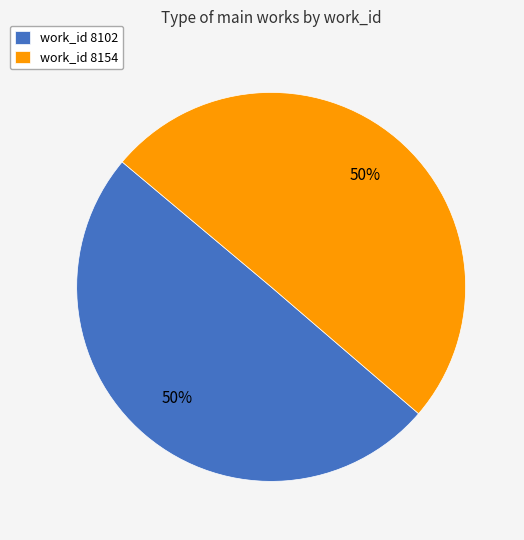

Approximately how many times larger is the value at work_id 8102 compared to work_id 8154?

1.0